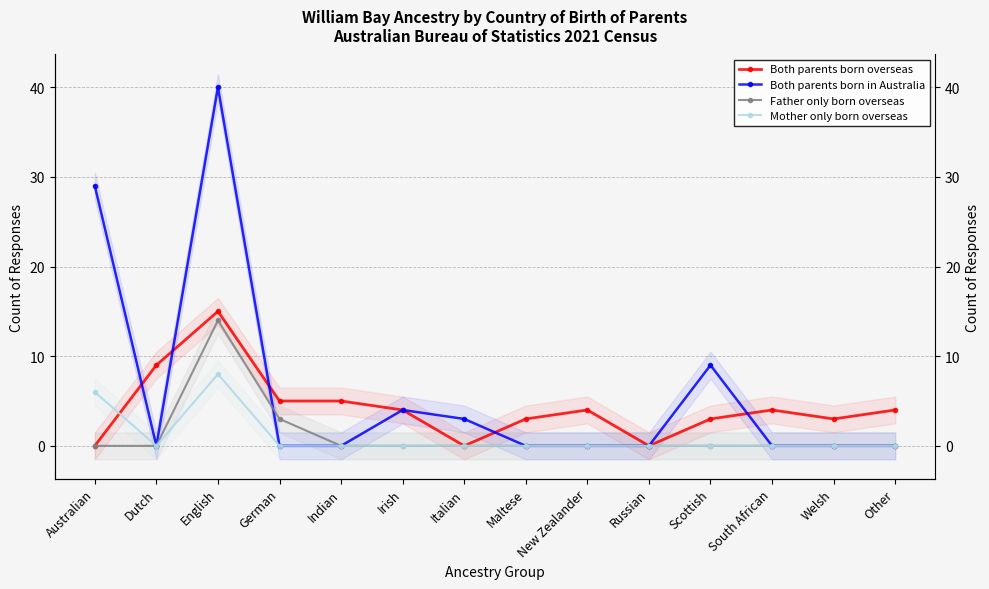

How many data points in Both parents born overseas are above 4?

4